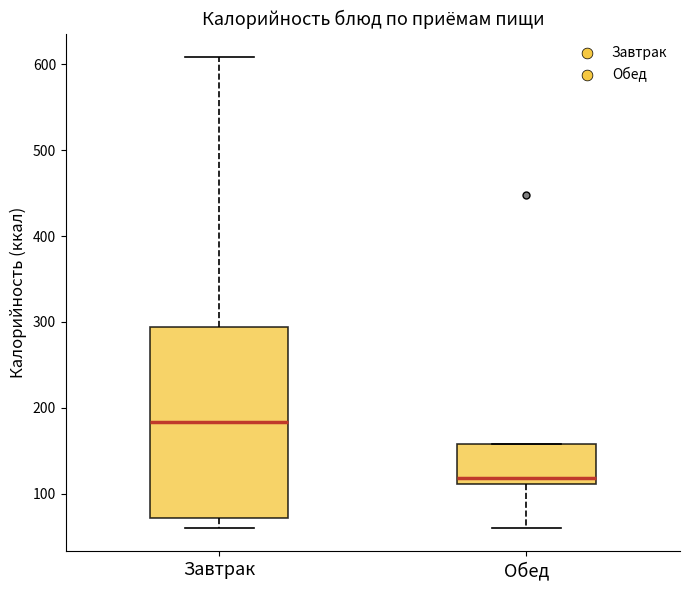

Reading left to right, read every box against the y-axis: the position of its median line, the range the box covers, and the ends of its whiskers. The values are not printed on the chart, so give them approximately, as read against the axis.

Завтрак: median 180, box 70 to 290, whiskers 60 to 610
Обед: median 120, box 110 to 160, whiskers 60 to 160